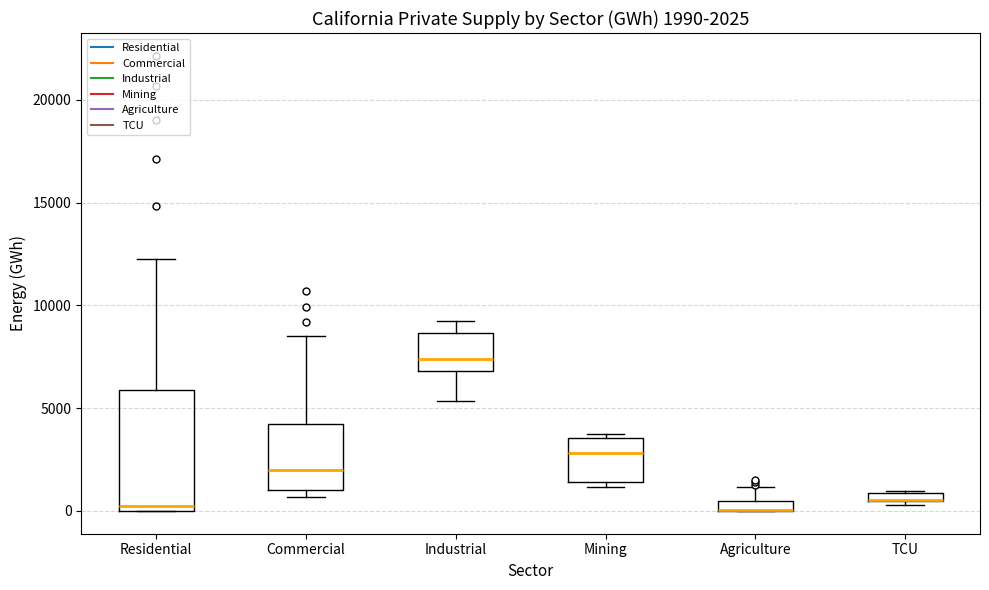

Which box is the tallest, from its lower edge to its upper edge?

Residential